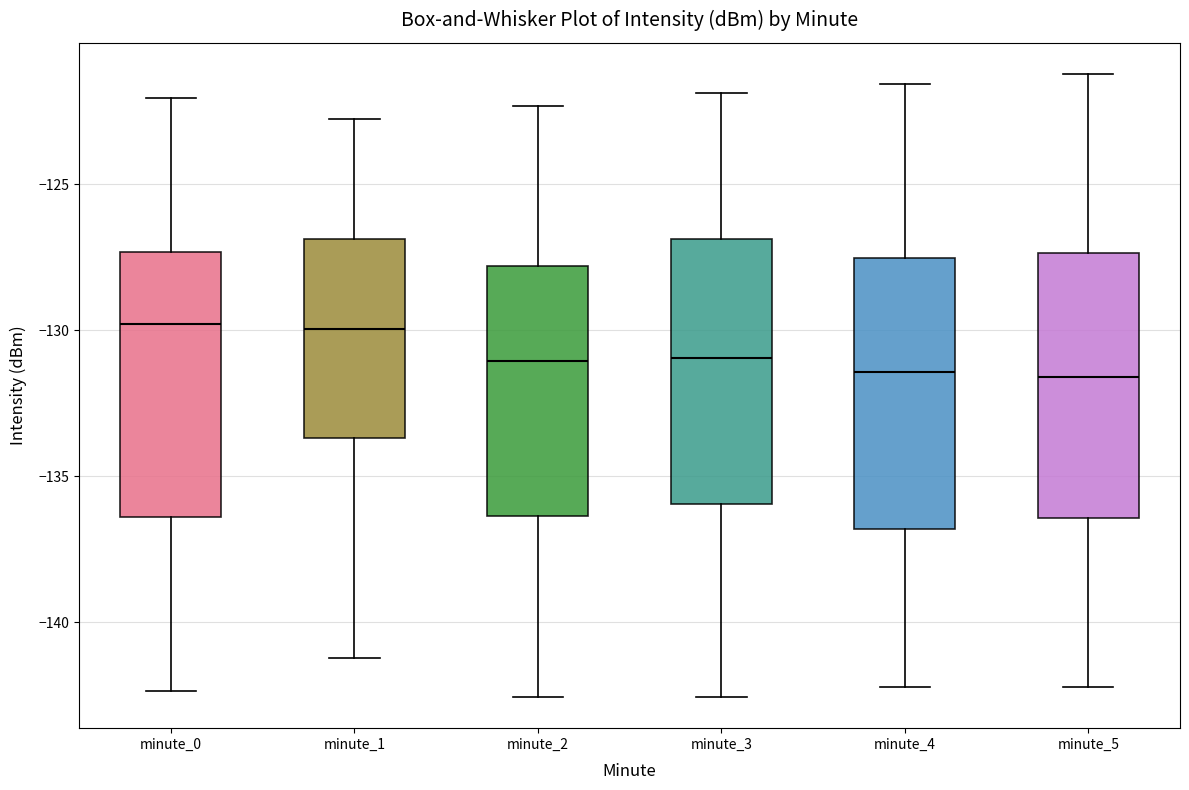

Reading left to right, read every box against the y-axis: the position of its median line, the range the box covers, and the ends of its whiskers. The values are not printed on the chart, so give them approximately, as read against the axis.

minute_0: median -130.0, box -136.5 to -127.5, whiskers -142.5 to -122.0
minute_1: median -130.0, box -133.5 to -127.0, whiskers -141.0 to -123.0
minute_2: median -131.0, box -136.5 to -128.0, whiskers -142.5 to -122.5
minute_3: median -131.0, box -136.0 to -127.0, whiskers -142.5 to -122.0
minute_4: median -131.5, box -137.0 to -127.5, whiskers -142.0 to -121.5
minute_5: median -131.5, box -136.5 to -127.5, whiskers -142.0 to -121.0